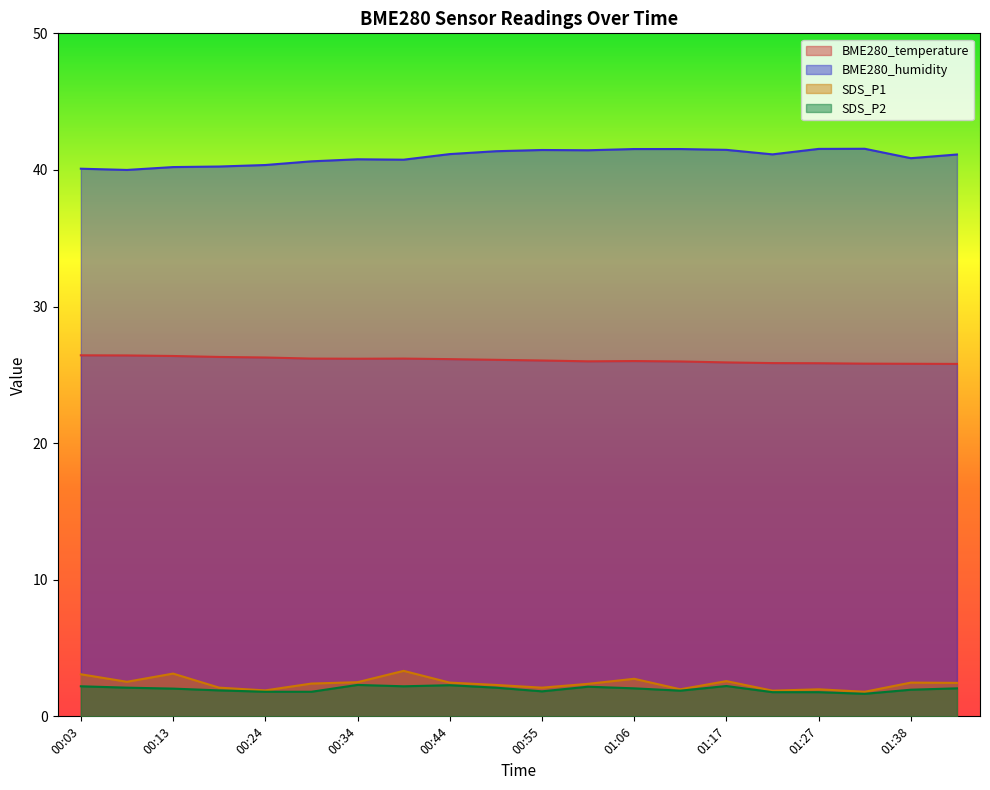

Rank the series by their maximum value, from lowest to highest.

SDS_P2, SDS_P1, BME280_temperature, BME280_humidity